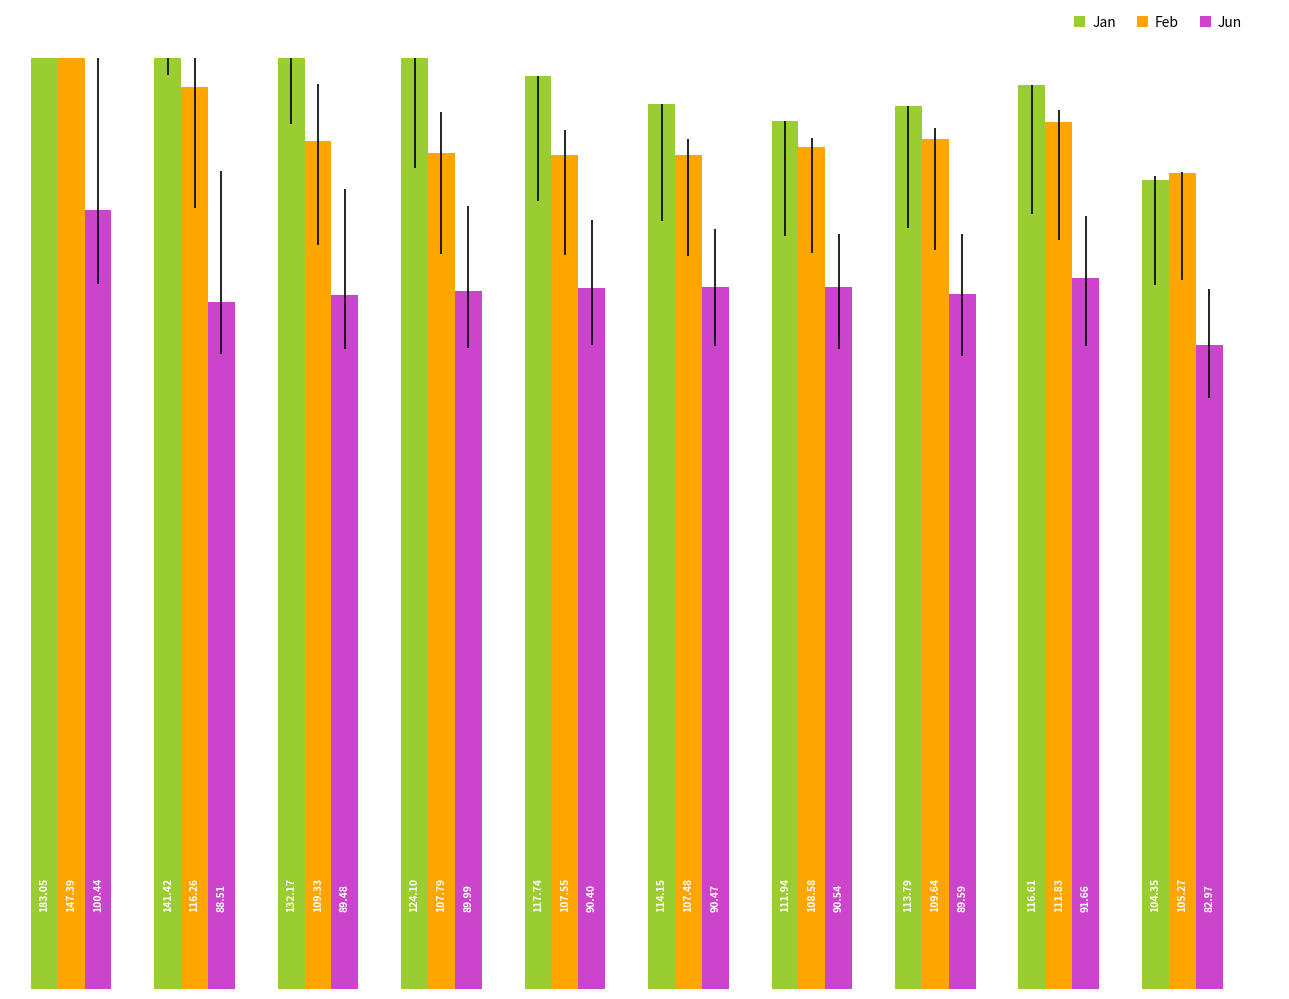

Reading left to right, transcribe all the data shown in this chart.

Jan: 183.0	141.4	132.2	124.1	117.7	114.1	111.9	113.8	116.6	104.4
Feb: 147.4	116.3	109.3	107.8	107.5	107.5	108.6	109.6	111.8	105.3
Jun: 100.4	88.5	89.5	90.0	90.4	90.5	90.5	89.6	91.7	83.0